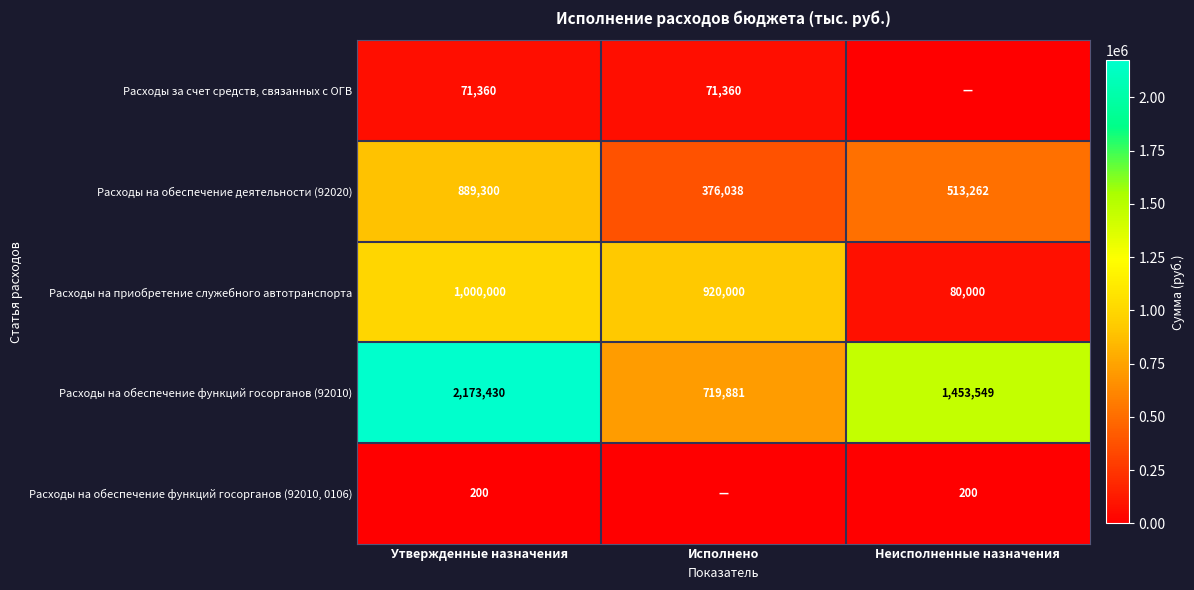

What is the spread (max minus min) of values at Утвержденные назначения?

2173230